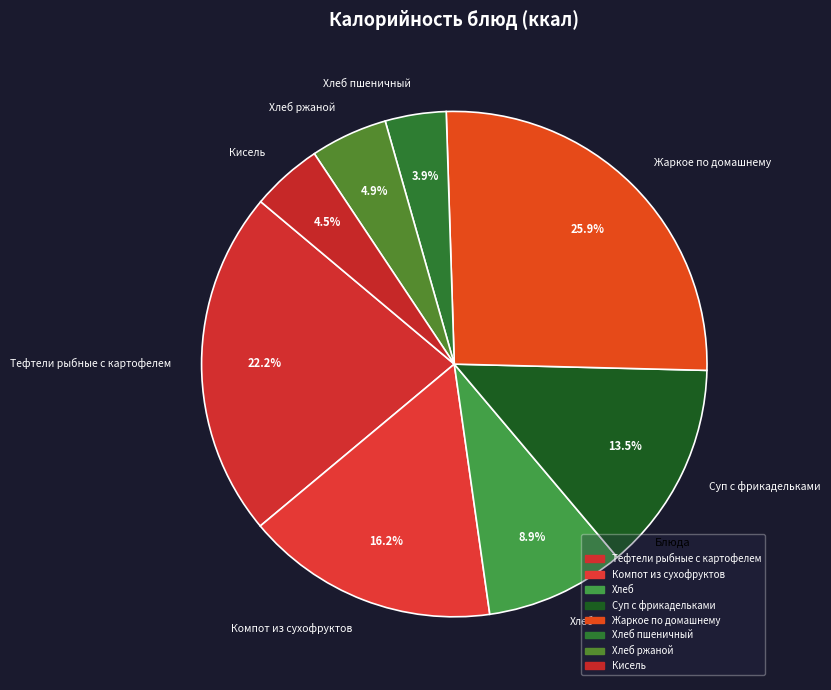

To the nearest percent, what is the difference between the Хлеб ржаной and Хлеб пшеничный slice percentages?

1%